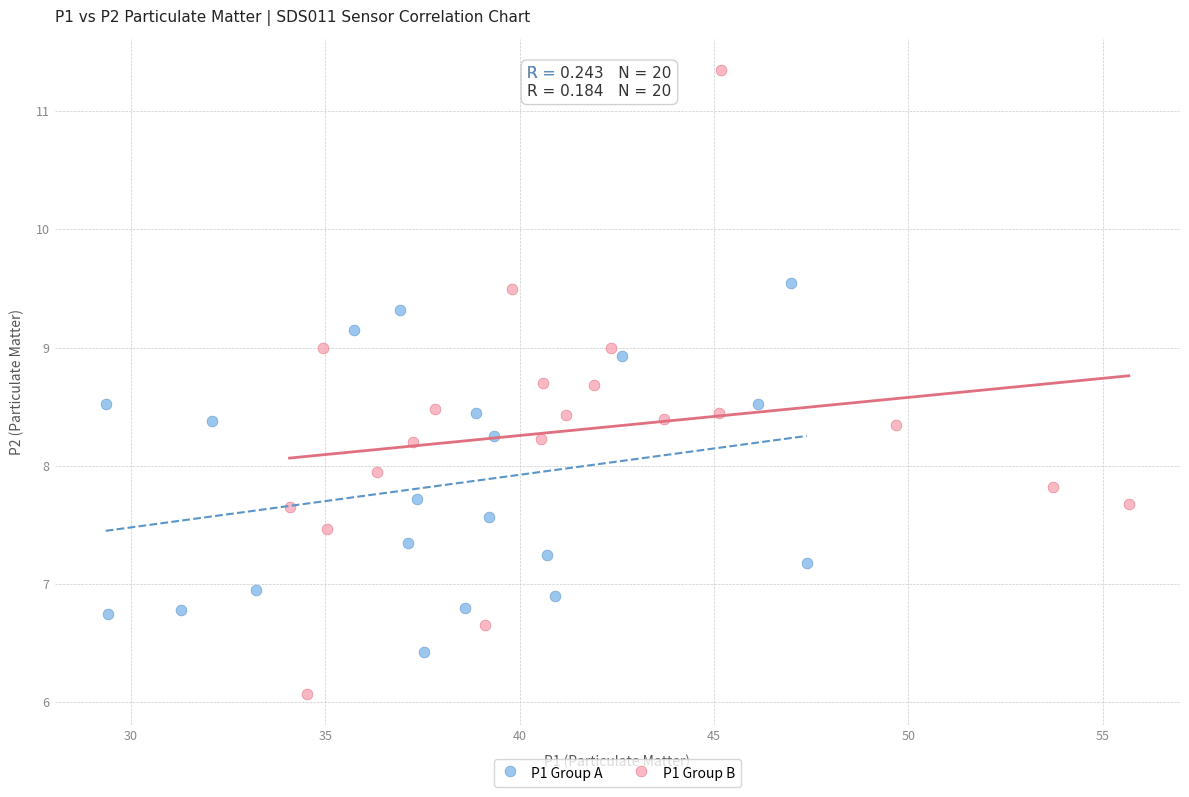

Which series contains the highest Y value?

P1 Group B